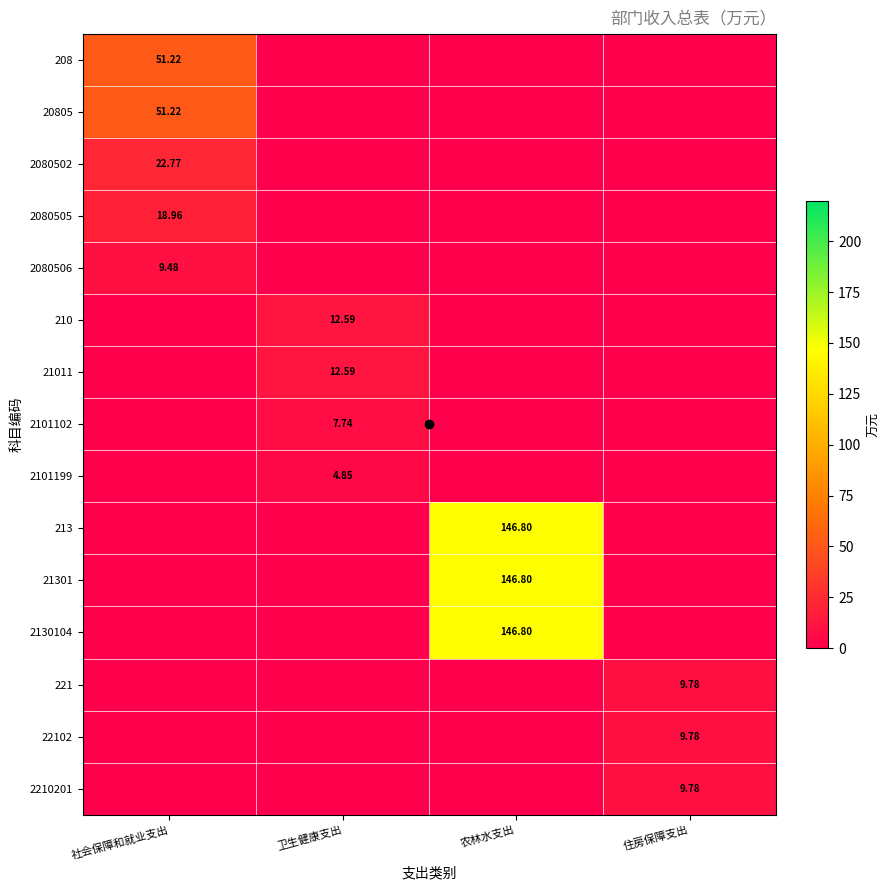

How many series are shown in this chart?

15